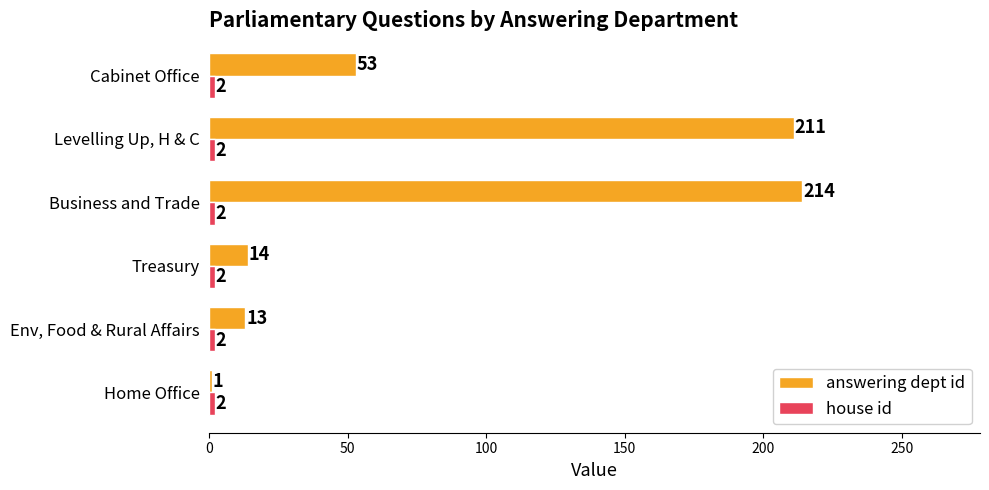

What is the difference between the maximum and second lowest values in the answering dept id series?

201